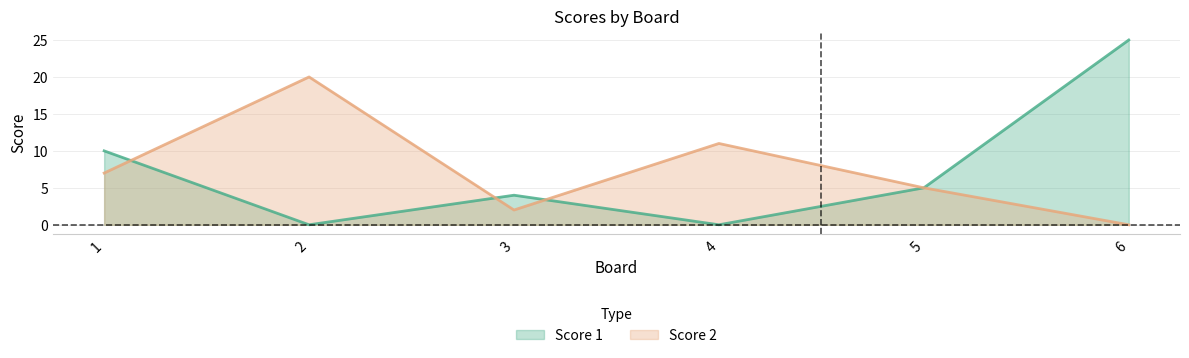

Between 1 and 4, which series saw the biggest shift?

Score 1